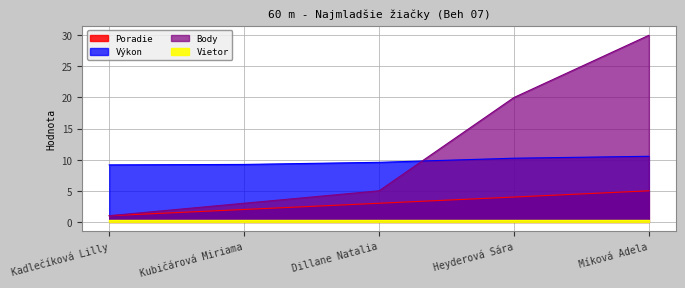

What is the label of the 3rd point from the left?

Dillane Natalia